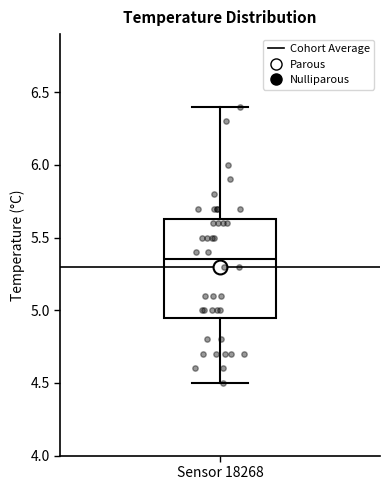

Transcribe this box plot: give where the median line is, the range the box spans, and where the two whiskers end, as read against the y-axis. The values are not printed on the chart, so give them approximately, as read against the axis.

median 5.35, box 4.95 to 5.65, whiskers 4.50 to 6.40